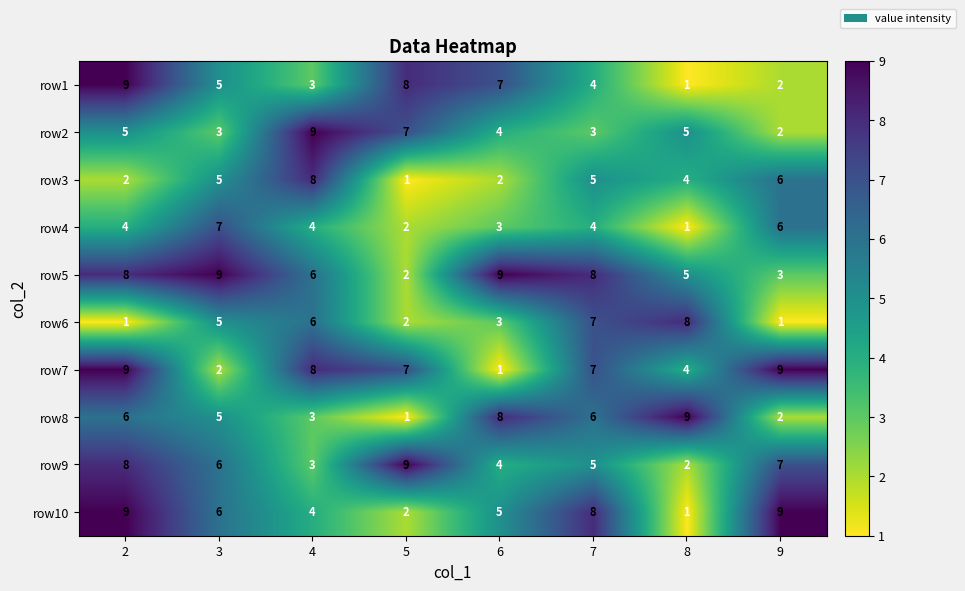

What is the difference between the second highest and minimum values in the row7 series?

8